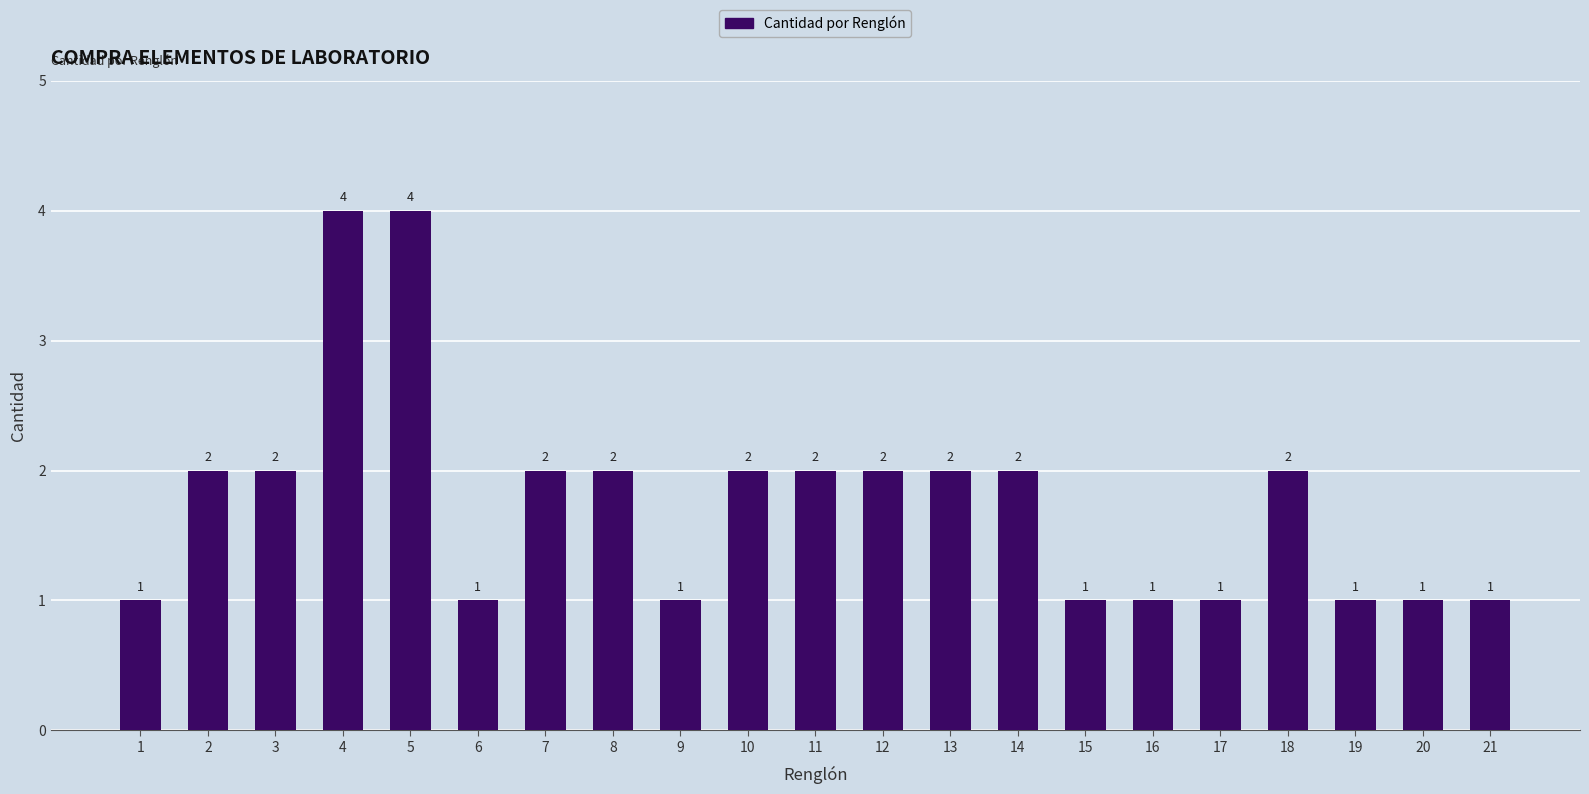

What is the greatest value displayed?

4